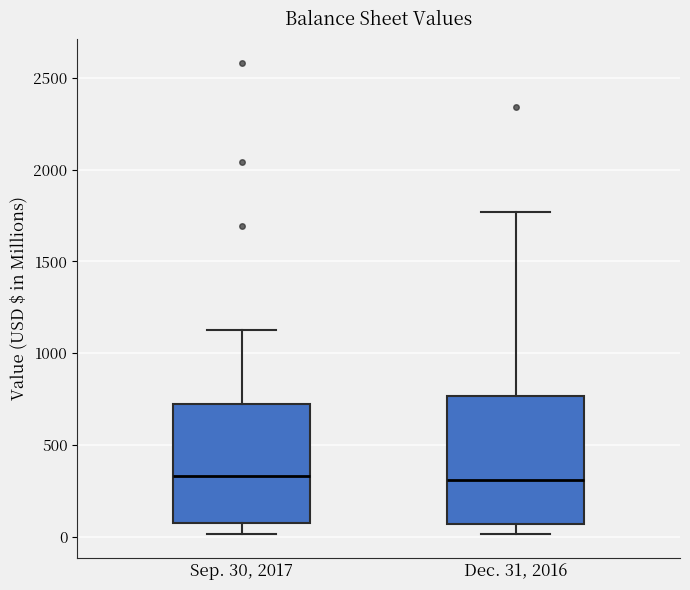

Reading left to right, read every box against the y-axis: the position of its median line, the range the box covers, and the ends of its whiskers. The values are not printed on the chart, so give them approximately, as read against the axis.

Sep. 30, 2017: median 350, box 100 to 700, whiskers 0 to 1150
Dec. 31, 2016: median 300, box 50 to 750, whiskers 0 to 1750